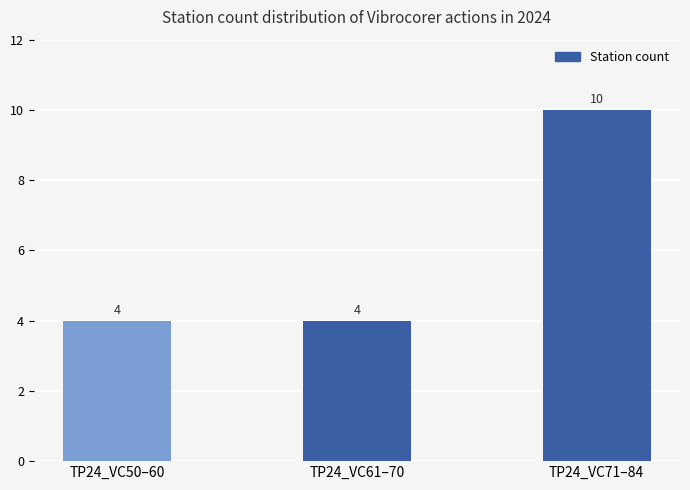

Count the values in the range 4 to 10.

3